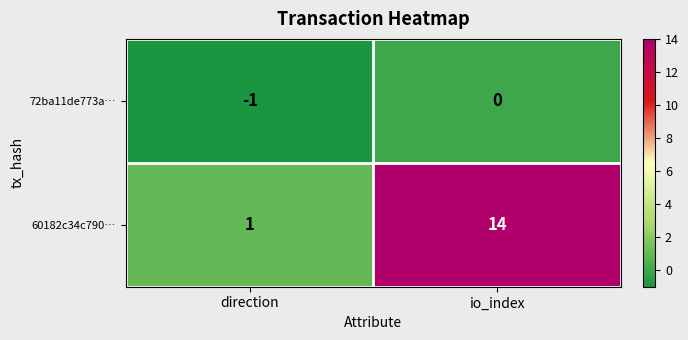

What is the average value of the 60182c34c790… series?

8